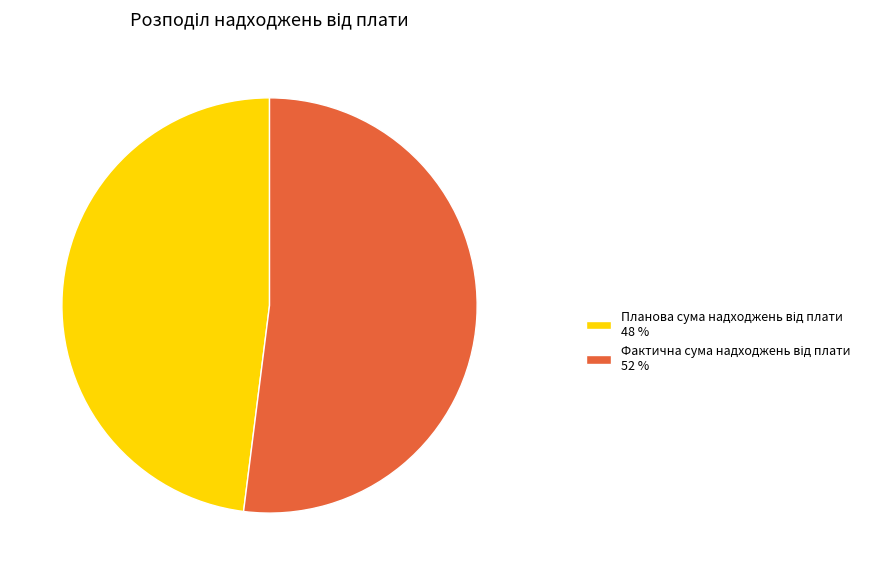

Count the number of slices in the pie.

2